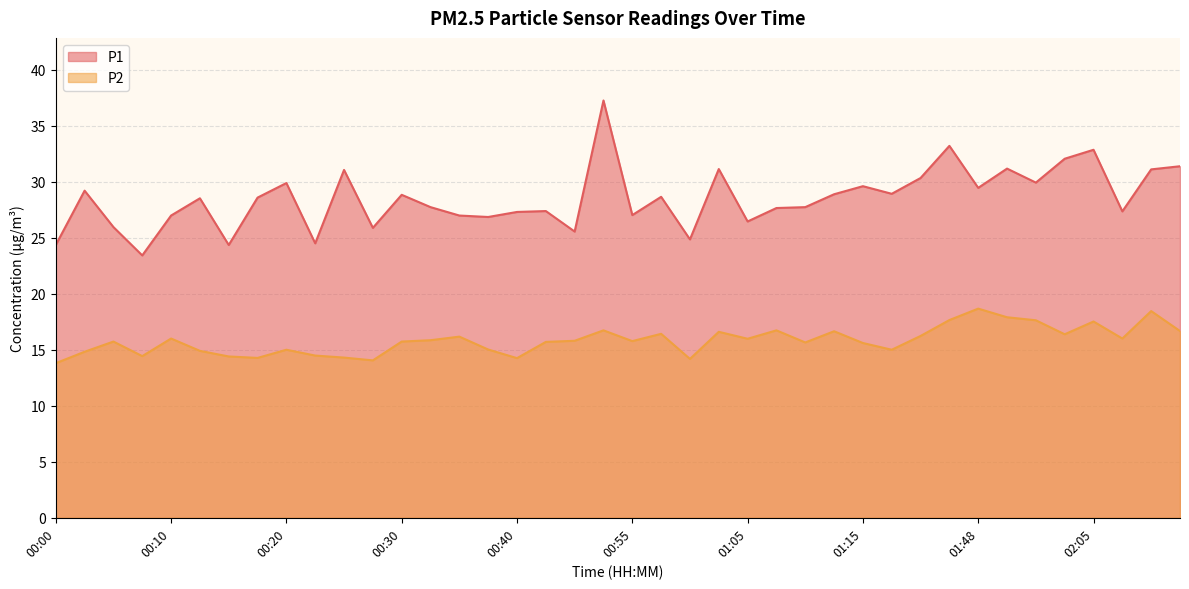

Which series has the largest total across all categories?

P1